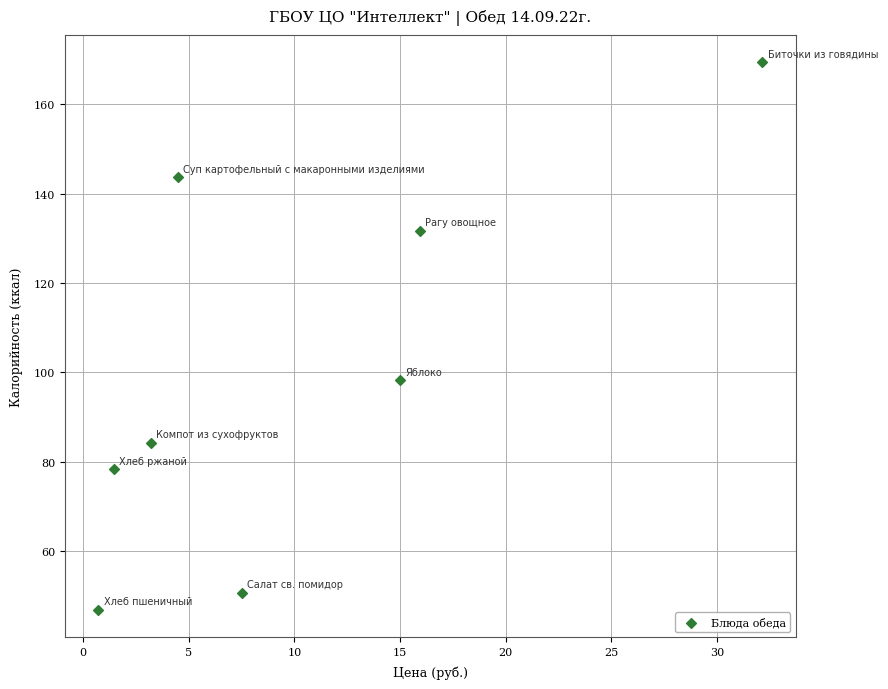

What Y value in the scatter plot is closest to 108?

98.2